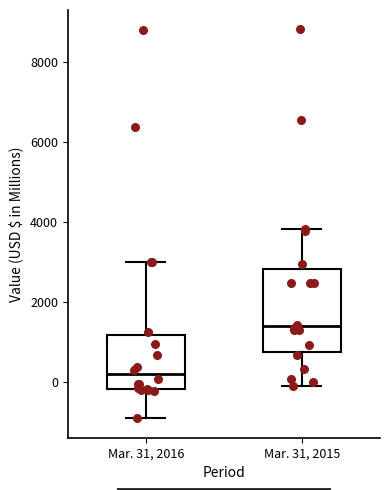

Reading left to right, transcribe this box plot: for each box, give where its median line is, the range the box spans, and where its two whiskers end, as read against the y-axis. The values are not printed on the chart, so give them approximately, as read against the axis.

Mar. 31, 2016: median 200, box -200 to 1200, whiskers -1000 to 3000
Mar. 31, 2015: median 1400, box 800 to 2800, whiskers 0 to 3800